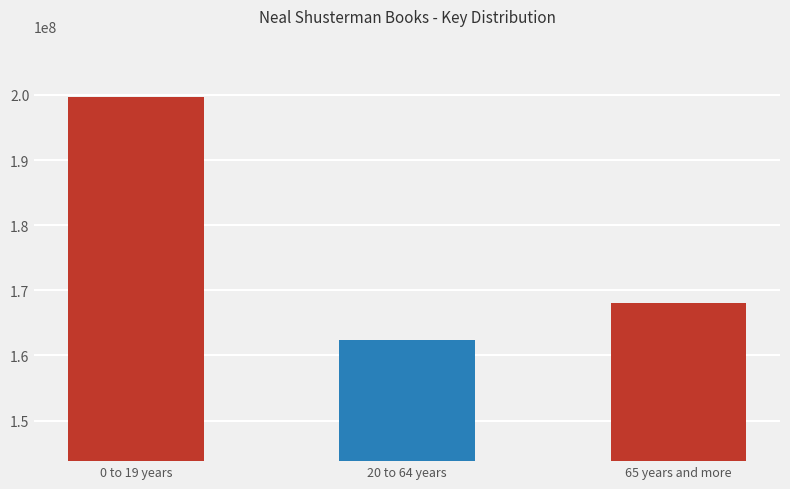

What is the greatest value displayed?

199728971